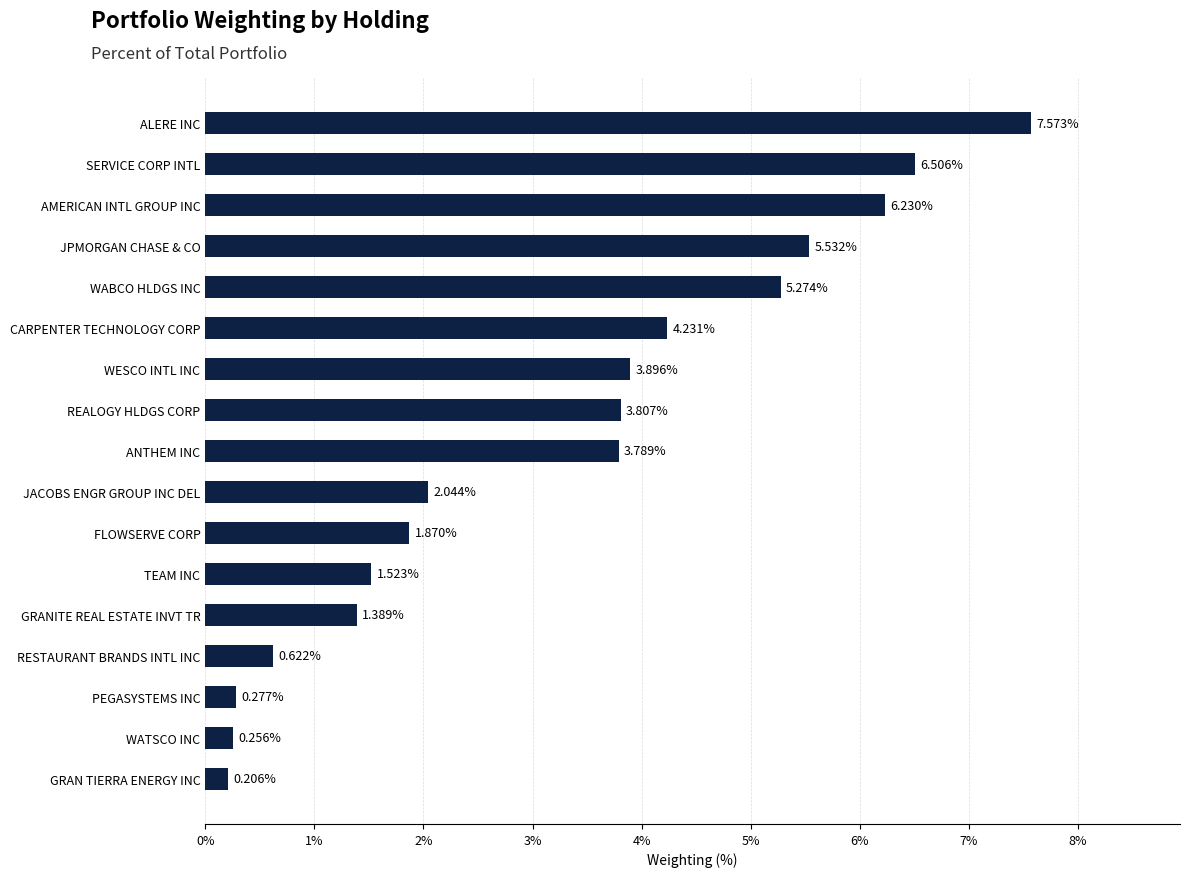

What is the sum of all values?

55.0